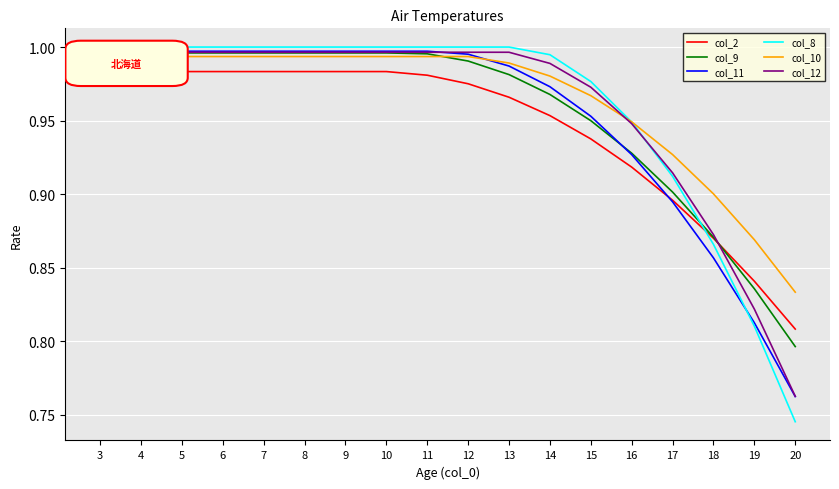

True or false: col_9 has a value of 1.0 at 3.

True